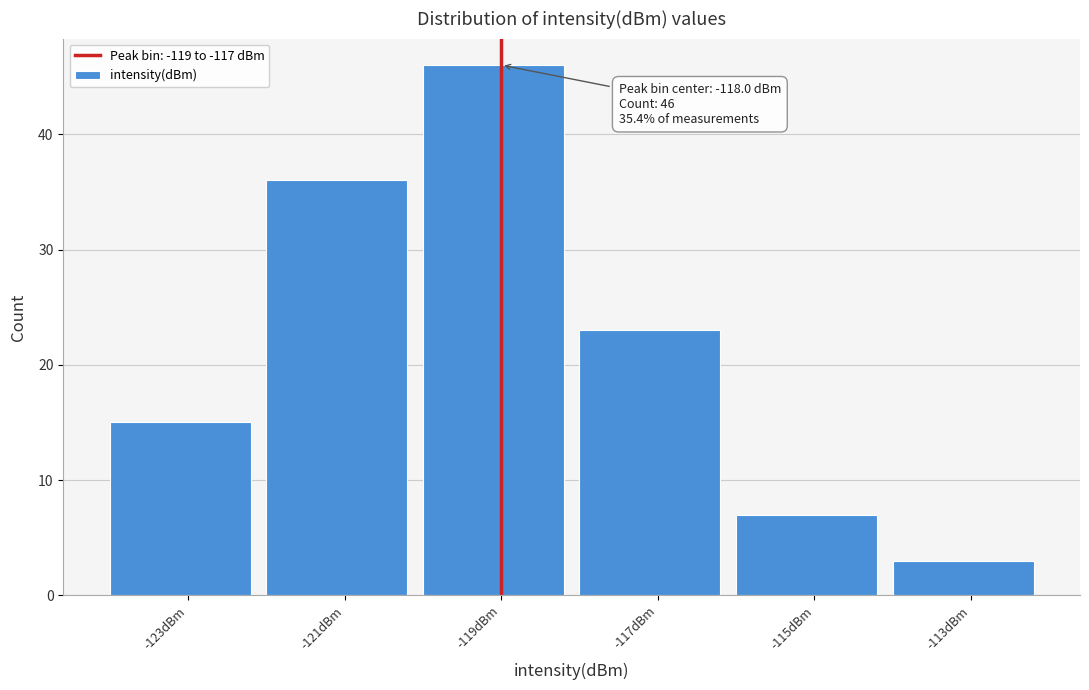

Reading left to right, extract all data points from this chart.

15	36	46	23	7	3